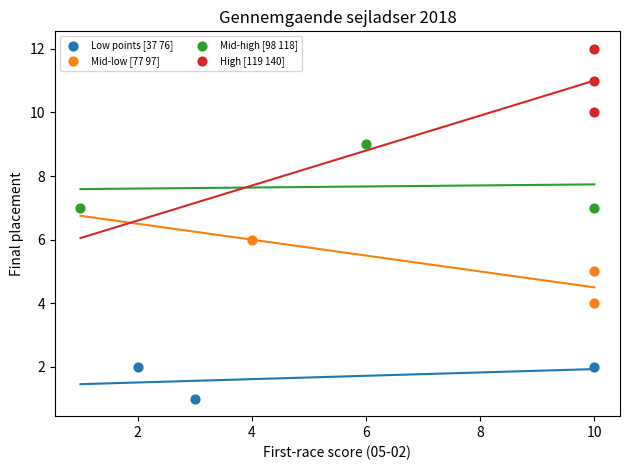

Which series contains the highest Y value?

High [119 140]